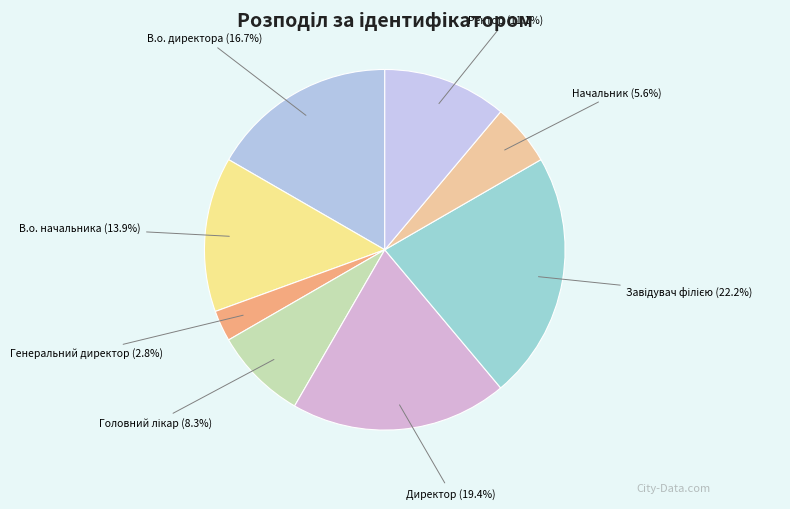

Count the number of slices in the pie.

8